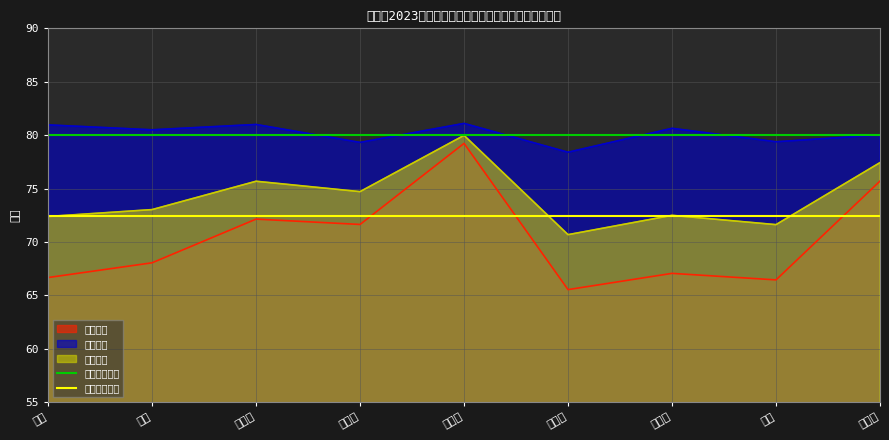

True or false: 最低综合成绩 has a value of 72.4 at 李琳.

True